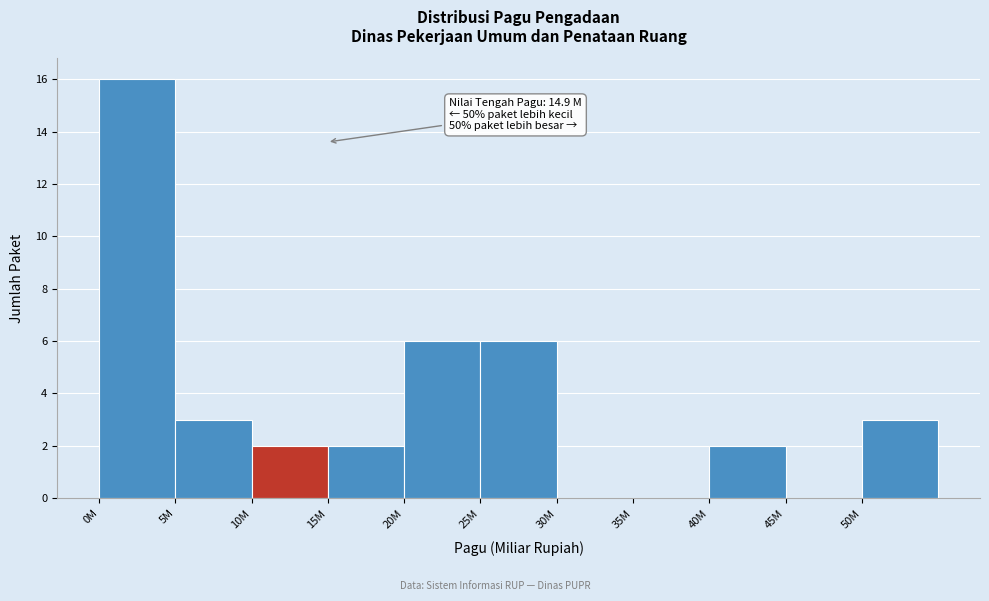

Reading left to right, extract all data points from this chart.

0M=16	5M=3	10M=2	15M=2	20M=6	25M=6	30M=0	35M=0	40M=2	45M=0	50M=3